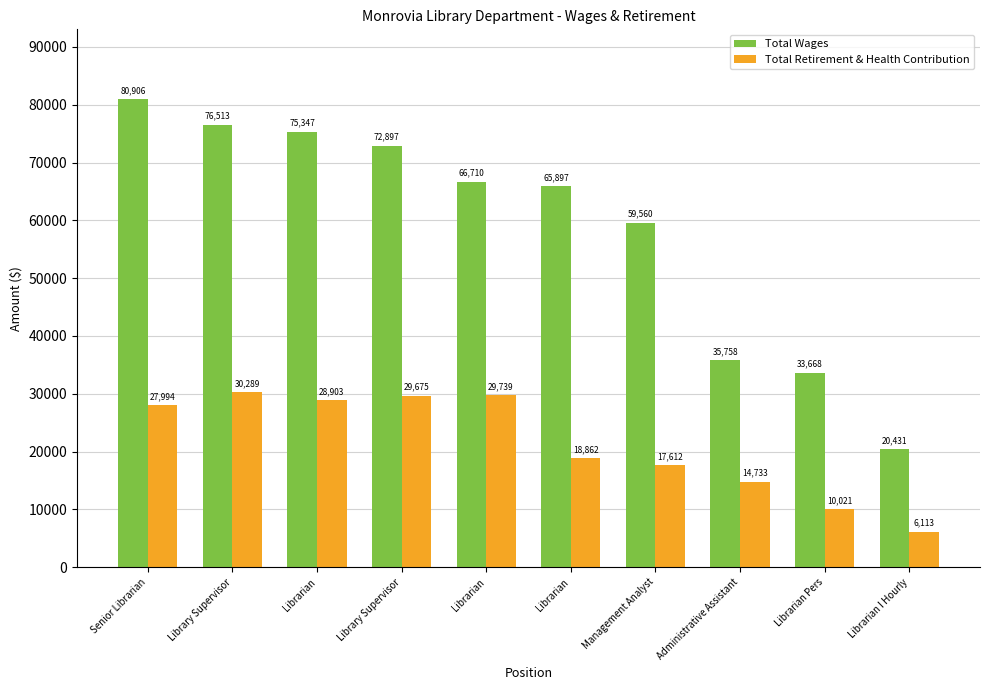

How many bars are there in total?

20